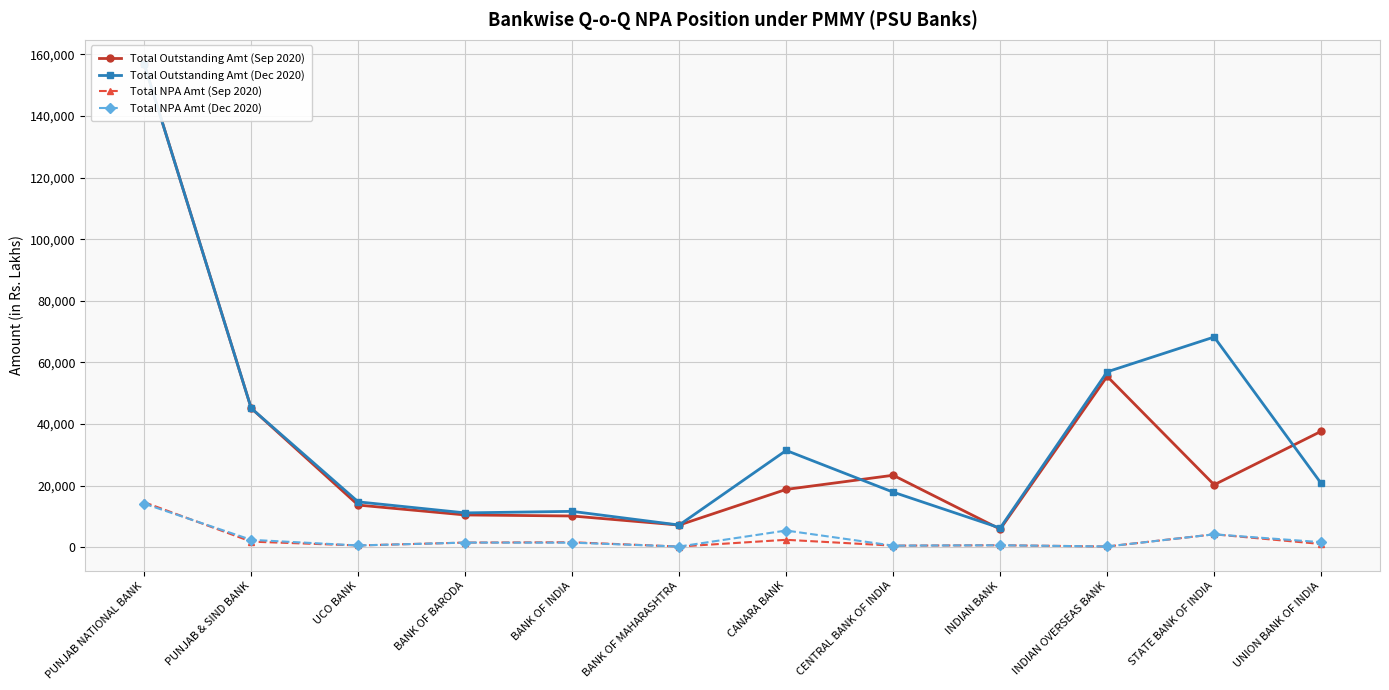

Which series has the largest total across all categories?

Total Outstanding Amt (Dec 2020)